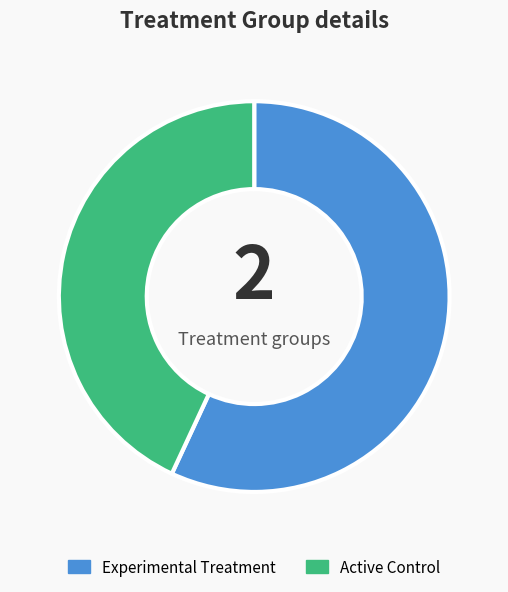

Which has a higher value, Experimental Treatment or Active Control?

Experimental Treatment